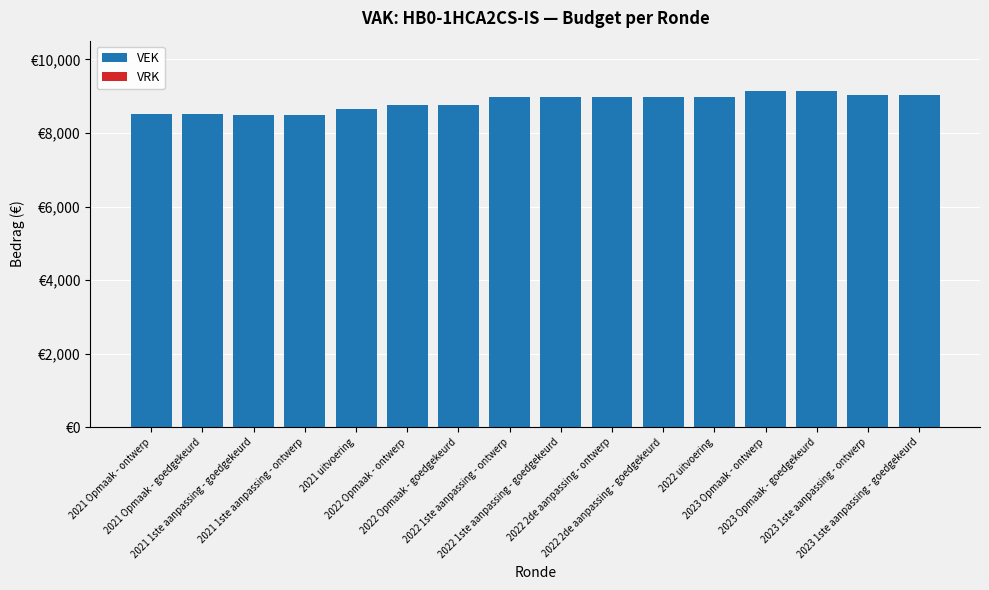

Reading left to right, list all the values displayed in this chart.

VEK: 2021 Opmaak - ontwerp=8507	2021 Opmaak - goedgekeurd=8507	2021 1ste aanpassing - goedgekeurd=8498	2021 1ste aanpassing - ontwerp=8498	2021 uitvoering=8651	2022 Opmaak - ontwerp=8751	2022 Opmaak - goedgekeurd=8751	2022 1ste aanpassing - ontwerp=8991	2022 1ste aanpassing - goedgekeurd=8991	2022 2de aanpassing - ontwerp=8991	2022 2de aanpassing - goedgekeurd=8991	2022 uitvoering=8991	2023 Opmaak - ontwerp=9140	2023 Opmaak - goedgekeurd=9140	2023 1ste aanpassing - ontwerp=9025	2023 1ste aanpassing - goedgekeurd=9025
VRK: 2021 Opmaak - ontwerp=0	2021 Opmaak - goedgekeurd=0	2021 1ste aanpassing - goedgekeurd=0	2021 1ste aanpassing - ontwerp=0	2021 uitvoering=0	2022 Opmaak - ontwerp=0	2022 Opmaak - goedgekeurd=0	2022 1ste aanpassing - ontwerp=0	2022 1ste aanpassing - goedgekeurd=0	2022 2de aanpassing - ontwerp=0	2022 2de aanpassing - goedgekeurd=0	2022 uitvoering=0	2023 Opmaak - ontwerp=0	2023 Opmaak - goedgekeurd=0	2023 1ste aanpassing - ontwerp=0	2023 1ste aanpassing - goedgekeurd=0